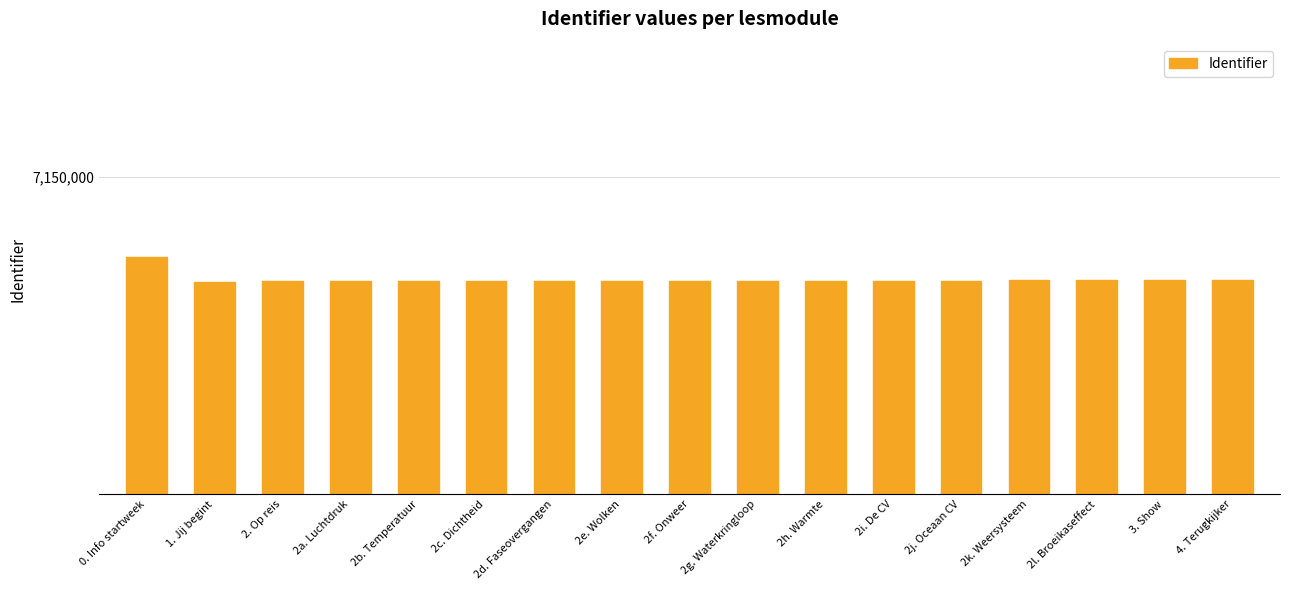

Are the bars horizontal?

No